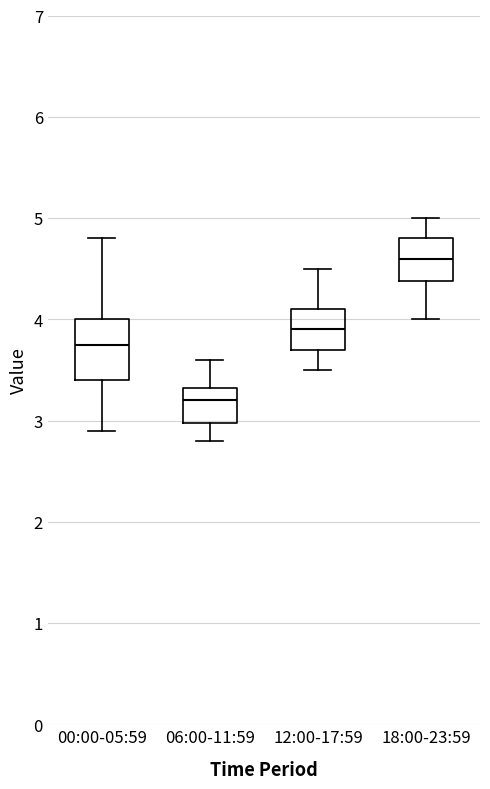

Which box is the tallest, from its lower edge to its upper edge?

00:00-05:59